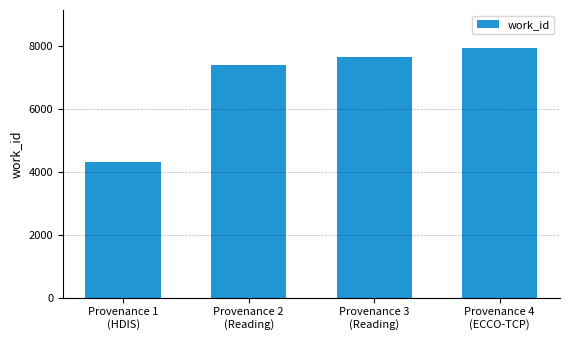

Rank the categories by value from lowest to highest.

Provenance 1
(HDIS), Provenance 2
(Reading), Provenance 3
(Reading), Provenance 4
(ECCO-TCP)